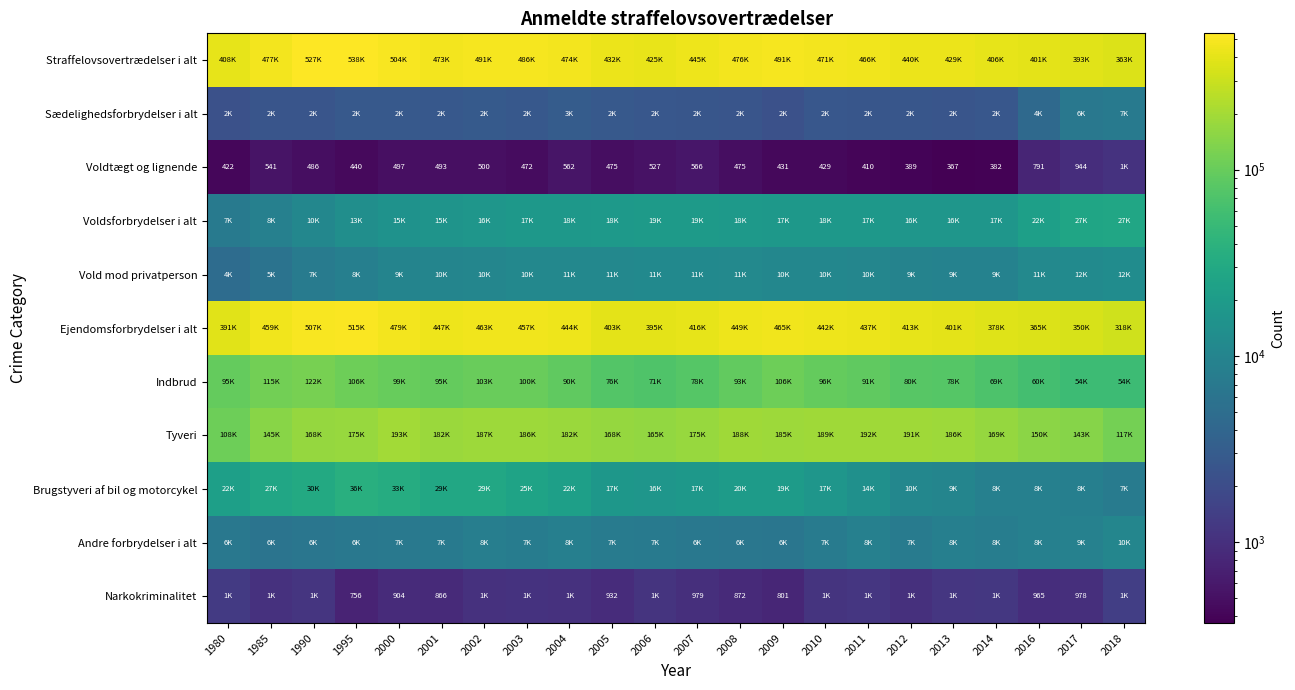

How many data points does each series have?

22